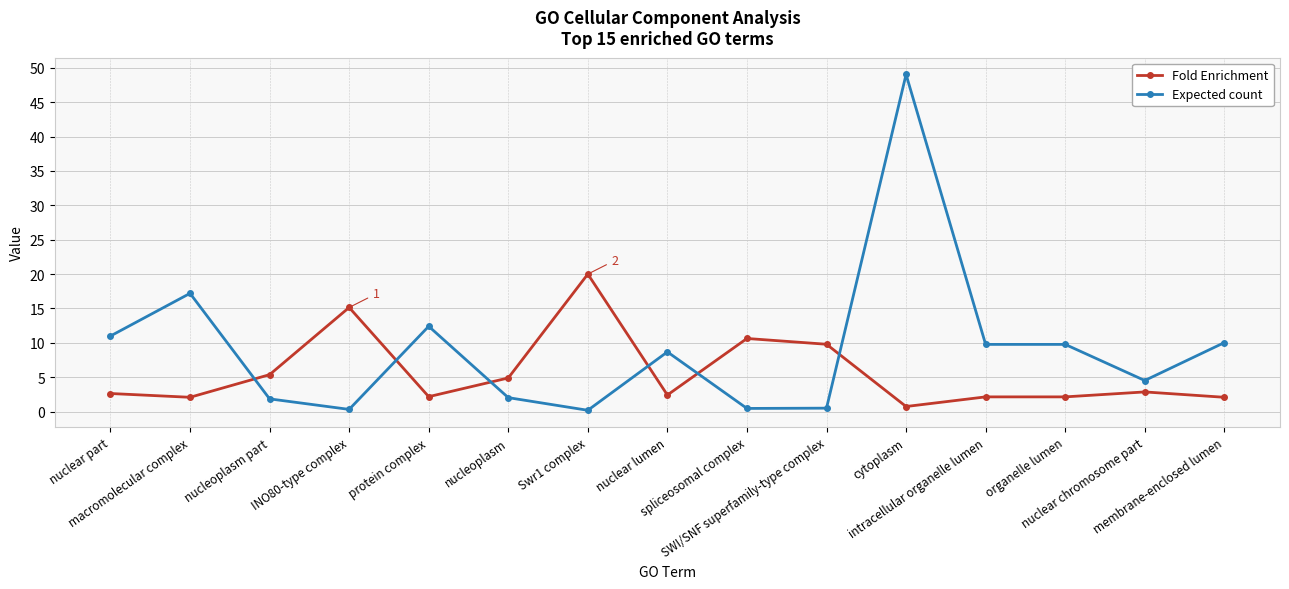

At which label does Fold Enrichment first exceed 2?

nuclear part